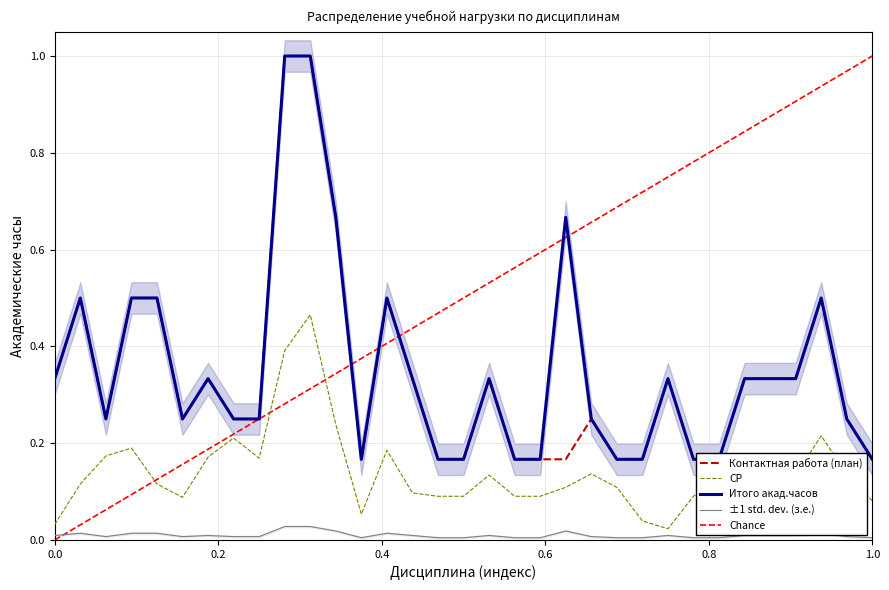

What is the maximum value shown in the chart?

1.0